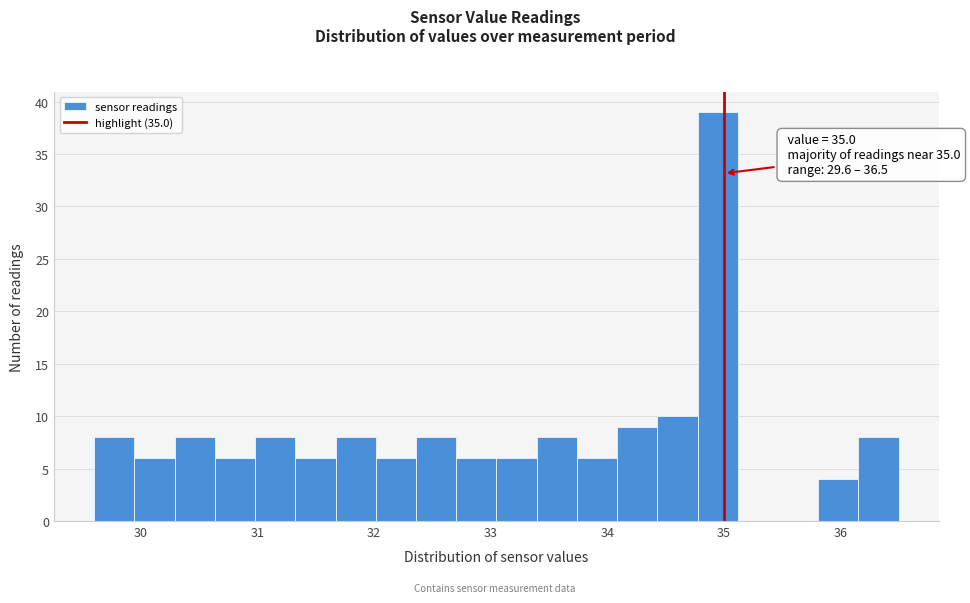

Read against the x-axis, roughly where is the centre of the tallest bar?

34.9